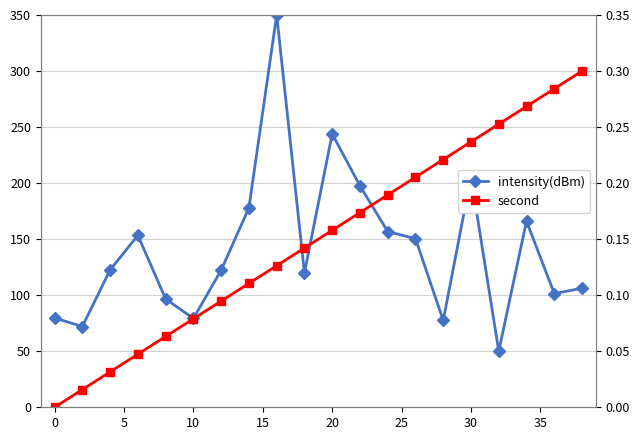

Count the number of data series in this chart.

2